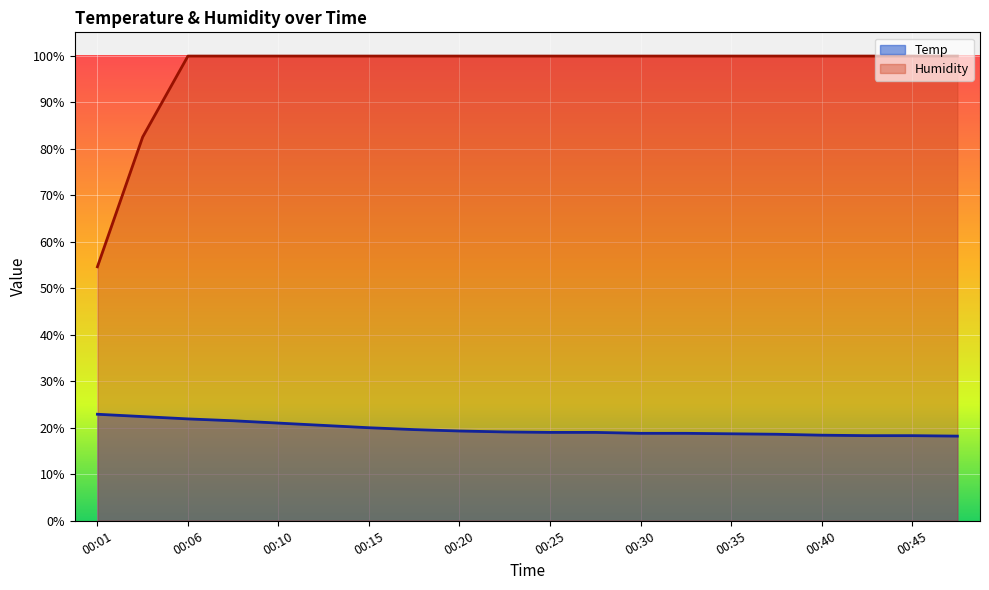

Rank the series at 00:30 from highest to lowest value.

Humidity, Temp